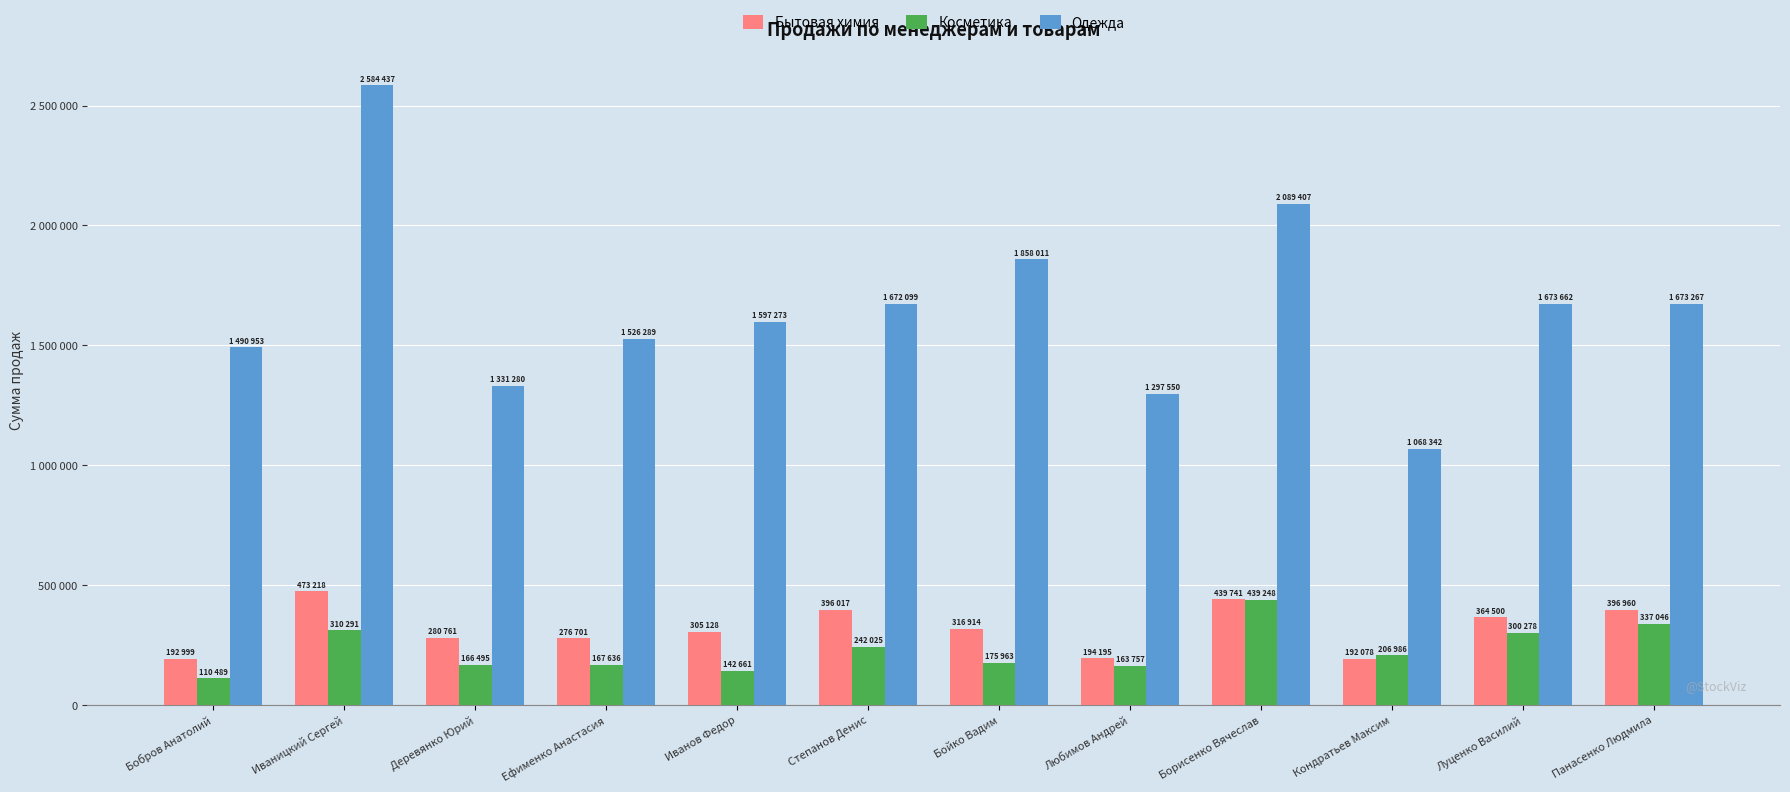

Reading left to right, what are all the values shown in this chart?

Бытовая химия: Бобров Анатолий=192999	Иваницкий Сергей=473218	Деревянко Юрий=280761	Ефименко Анастасия=276701	Иванов Федор=305128	Степанов Денис=396017	Бойко Вадим=316914	Любимов Андрей=194195	Борисенко Вячеслав=439741	Кондратьев Максим=192078	Луценко Василий=364500	Панасенко Людмила=396960
Косметика: Бобров Анатолий=110489	Иваницкий Сергей=310291	Деревянко Юрий=166495	Ефименко Анастасия=167636	Иванов Федор=142661	Степанов Денис=242025	Бойко Вадим=175963	Любимов Андрей=163757	Борисенко Вячеслав=439248	Кондратьев Максим=206986	Луценко Василий=300278	Панасенко Людмила=337046
Одежда: Бобров Анатолий=1490953	Иваницкий Сергей=2584437	Деревянко Юрий=1331280	Ефименко Анастасия=1526289	Иванов Федор=1597273	Степанов Денис=1672099	Бойко Вадим=1858011	Любимов Андрей=1297550	Борисенко Вячеслав=2089407	Кондратьев Максим=1068342	Луценко Василий=1673662	Панасенко Людмила=1673267